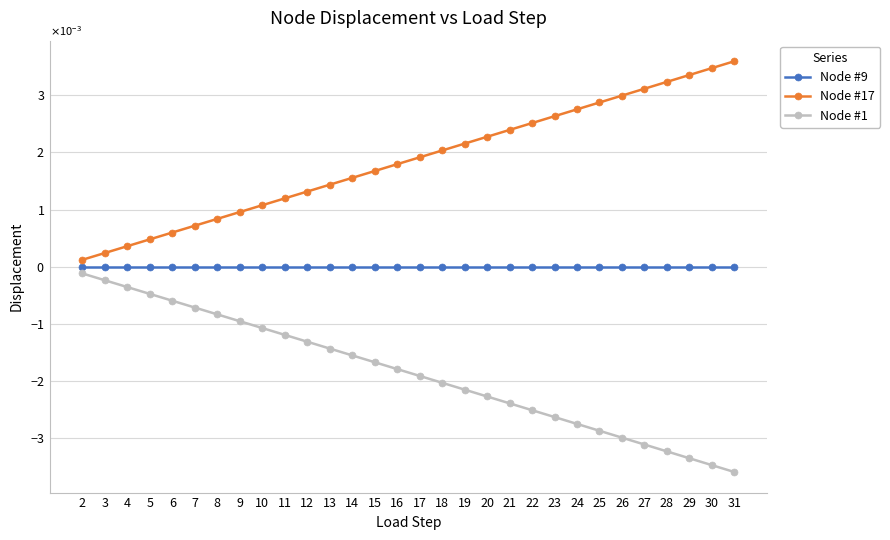

Between 31 and 11, which is larger?

11